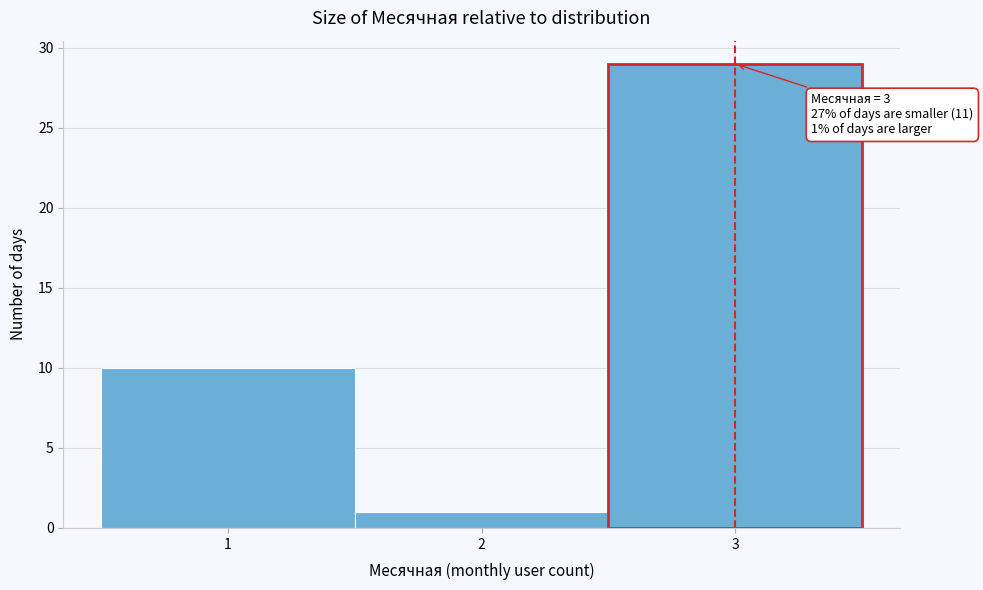

Which range on the x-axis has the tallest bar?

2.5 to 3.5